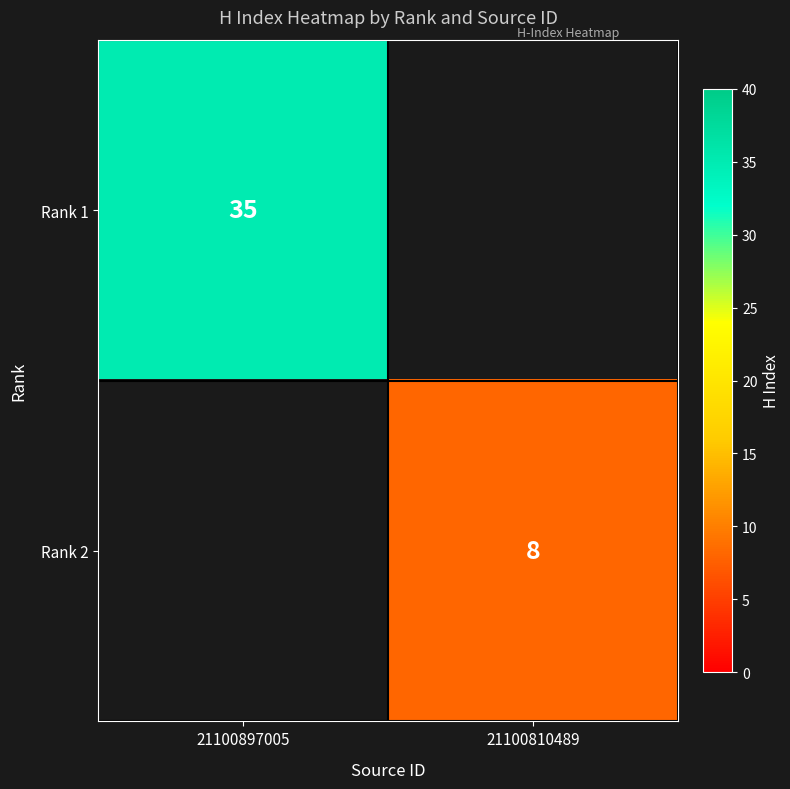

The value of Rank 2 at 21100810489 is 8. True or false?

True